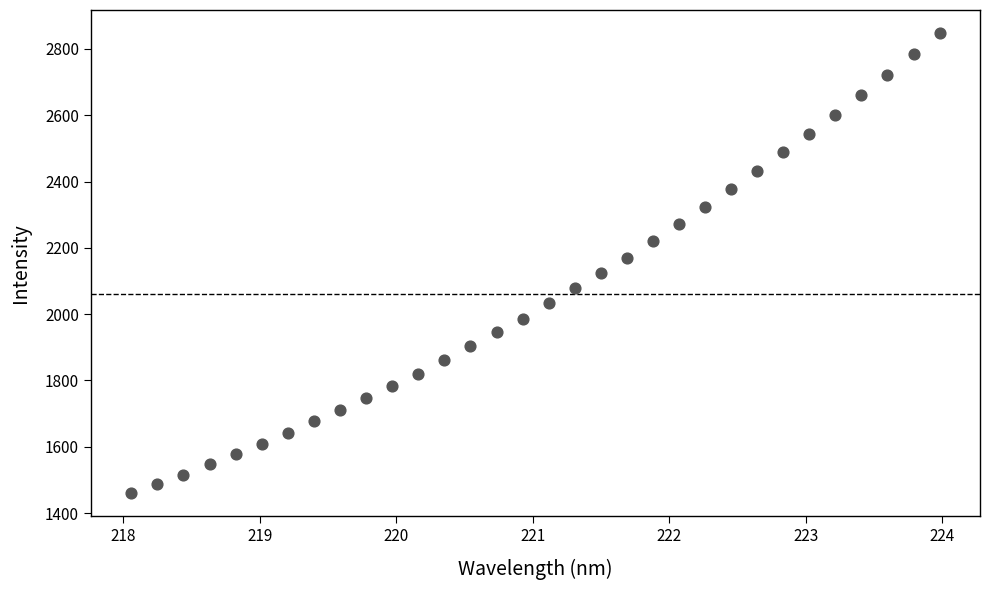

What is the range of X values (max minus min)?

5.9